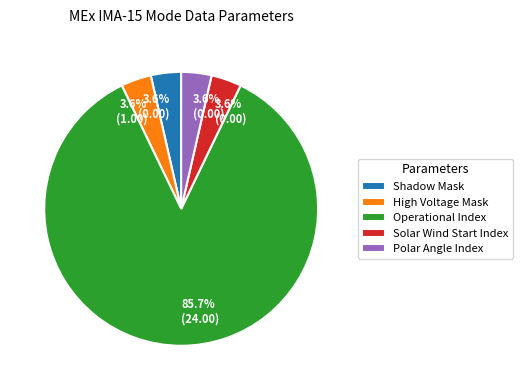

Which slice is the largest?

Operational Index